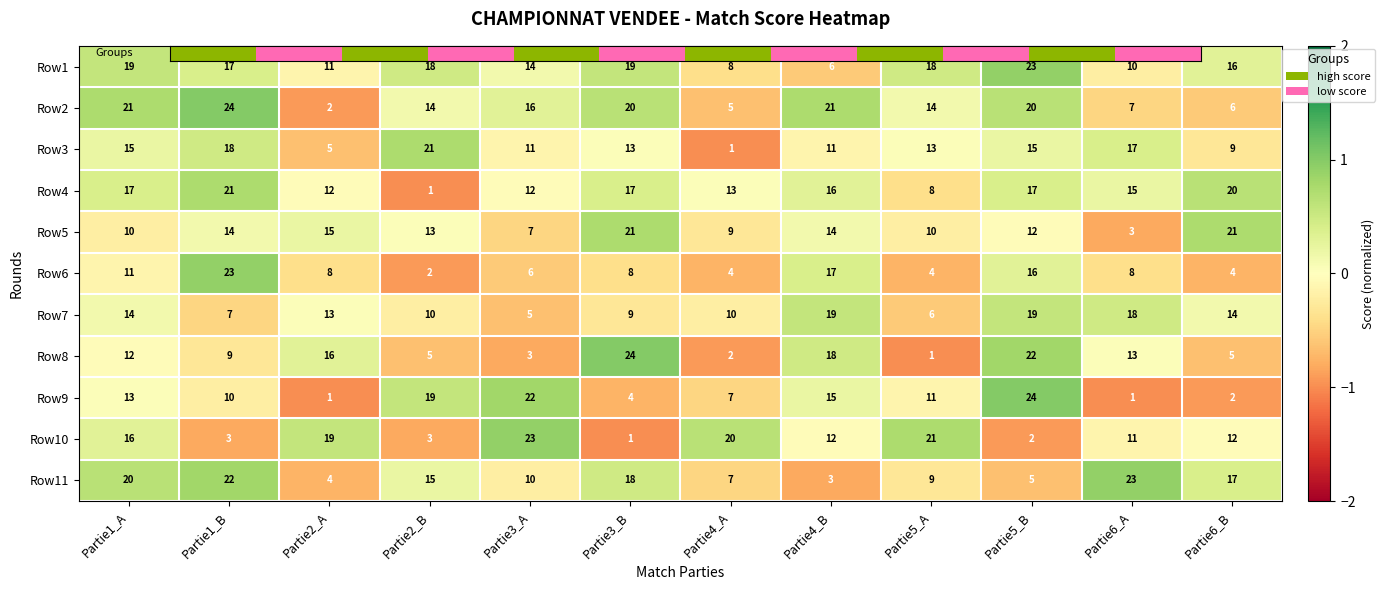

Rank the series at Partie6_A from highest to lowest value.

Row11, Row7, Row3, Row4, Row8, Row10, Row1, Row6, Row2, Row5, Row9